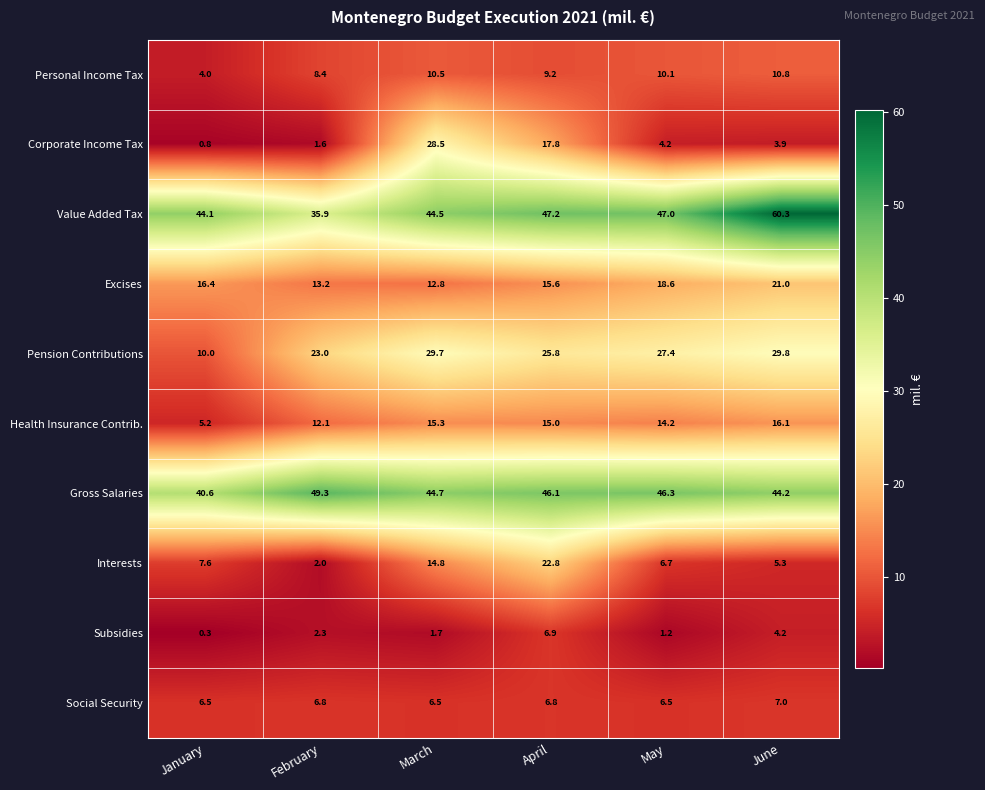

What is the minimum value shown in the chart?

0.3